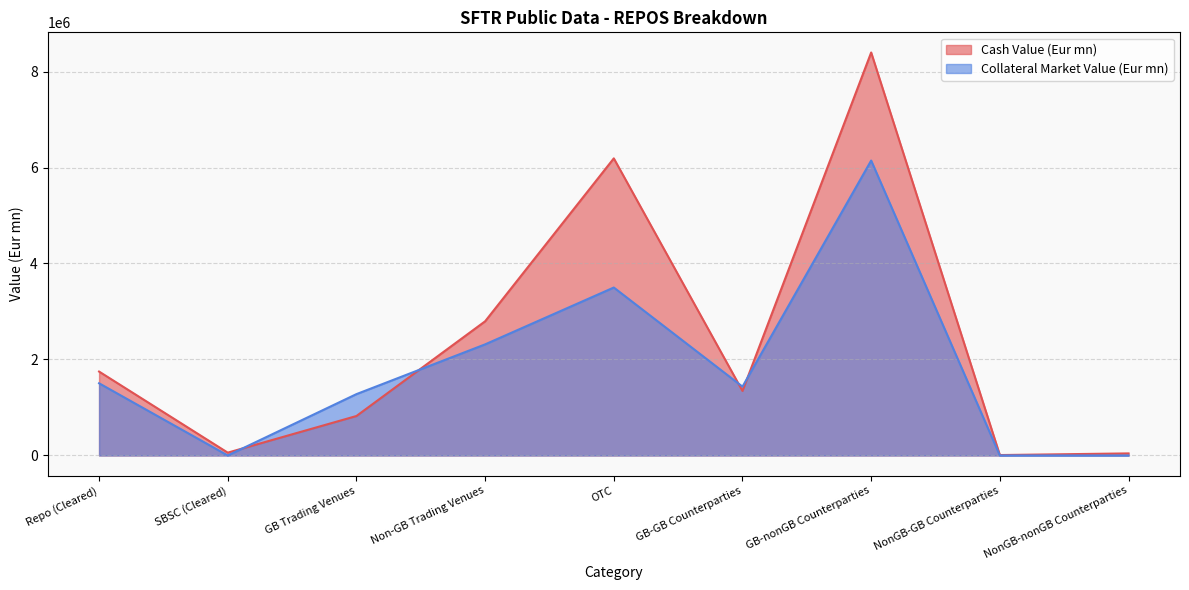

What is the average value of the Collateral Market Value (Eur mn) series?

1797424.4